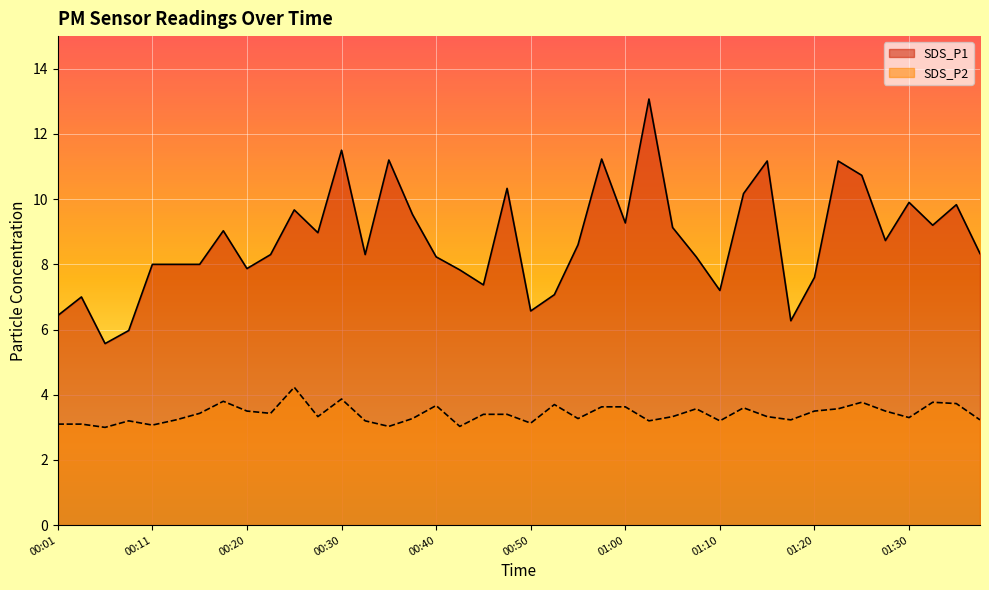

Reading left to right, extract all data points from this chart.

SDS_P1: 6.4	7.0	5.6	6.0	8.0	8.0	8.0	9.0	7.9	8.3	9.7	9.0	11.5	8.3	11.2	9.5	8.2	7.8	7.4	10.3	6.6	7.1	8.6	11.2	9.3	13.1	9.1	8.2	7.2	10.2	11.2	6.3	7.6	11.2	10.7	8.7	9.9	9.2	9.8	8.3
SDS_P2: 3.1	3.1	3.0	3.2	3.1	3.2	3.4	3.8	3.5	3.4	4.2	3.3	3.9	3.2	3.0	3.3	3.7	3.0	3.4	3.4	3.1	3.7	3.3	3.6	3.6	3.2	3.3	3.6	3.2	3.6	3.3	3.2	3.5	3.6	3.8	3.5	3.3	3.8	3.7	3.2